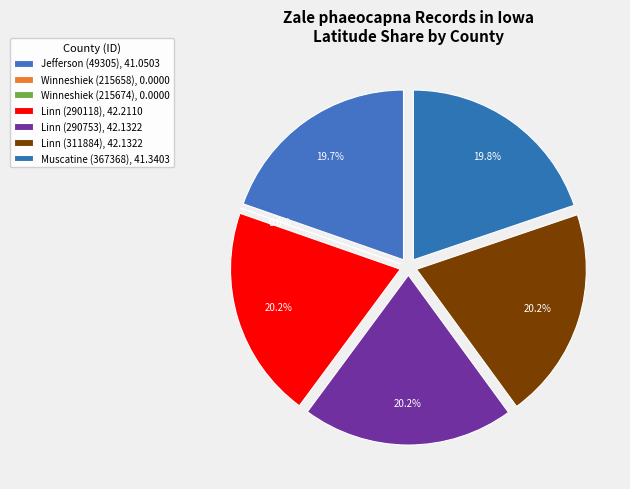

Rank the categories by value from lowest to highest.

Winneshiek (215658), Winneshiek (215674), Jefferson (49305), Muscatine (367368), Linn (290753), Linn (311884), Linn (290118)